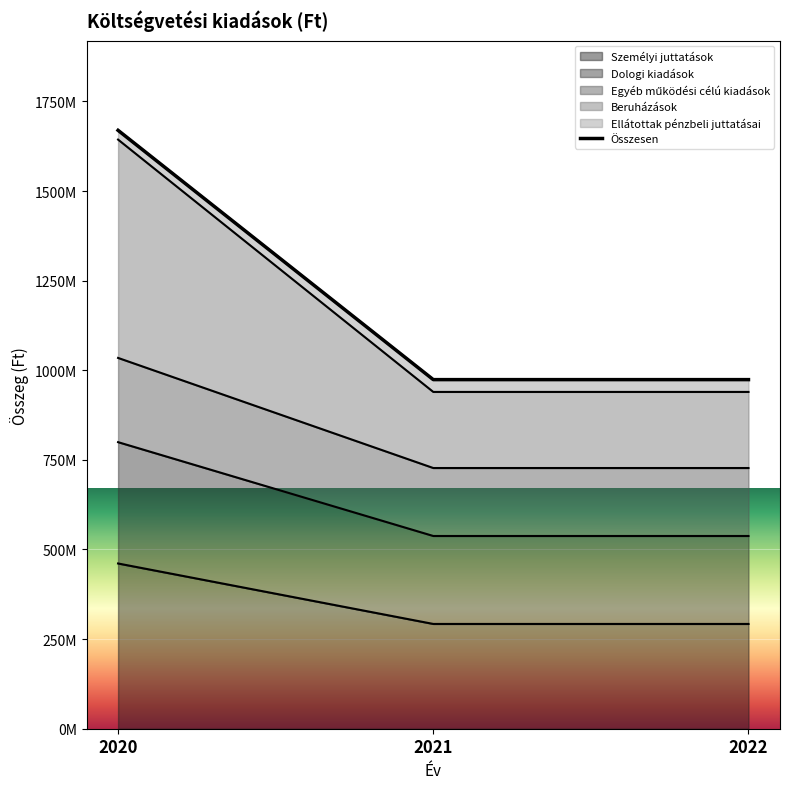

What is the greatest value displayed?

1669264769